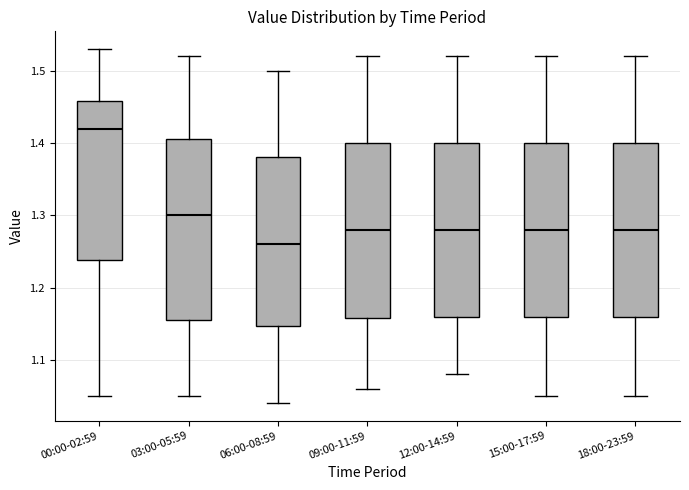

Where is the lower edge of the box for 03:00-05:59 on the y-axis? The values are not printed on the chart, so give them approximately, as read against the axis.

1.16